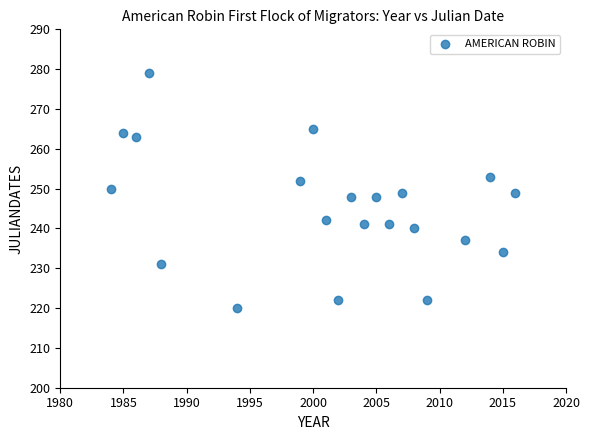

What is the range of Y values (max minus min)?

59